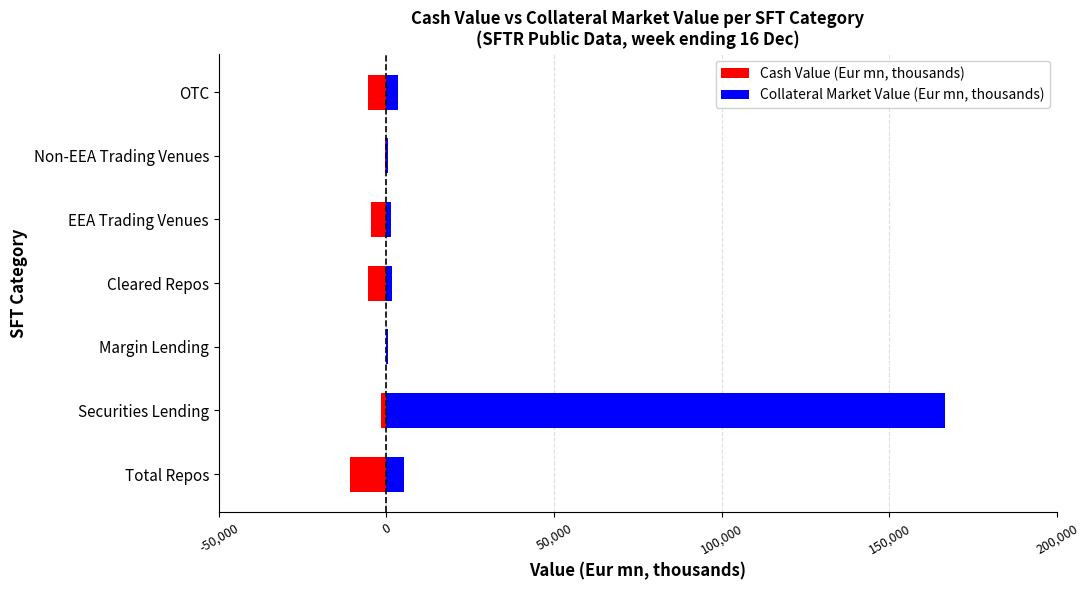

The value of Cash Value (Eur mn, thousands) at 6 is -3218.1. True or false?

False